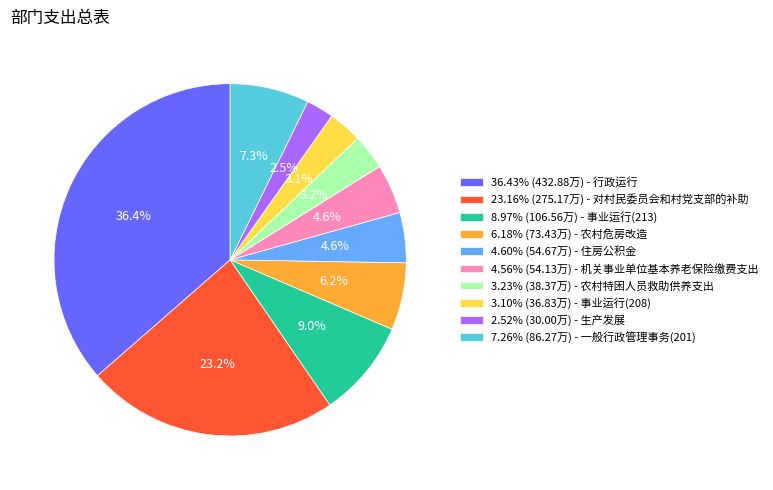

What is the ratio of the value at 8.97% (106.56万) - 事业运行(213) to the value at 23.16% (275.17万) - 对村民委员会和村党支部的补助?

0.4